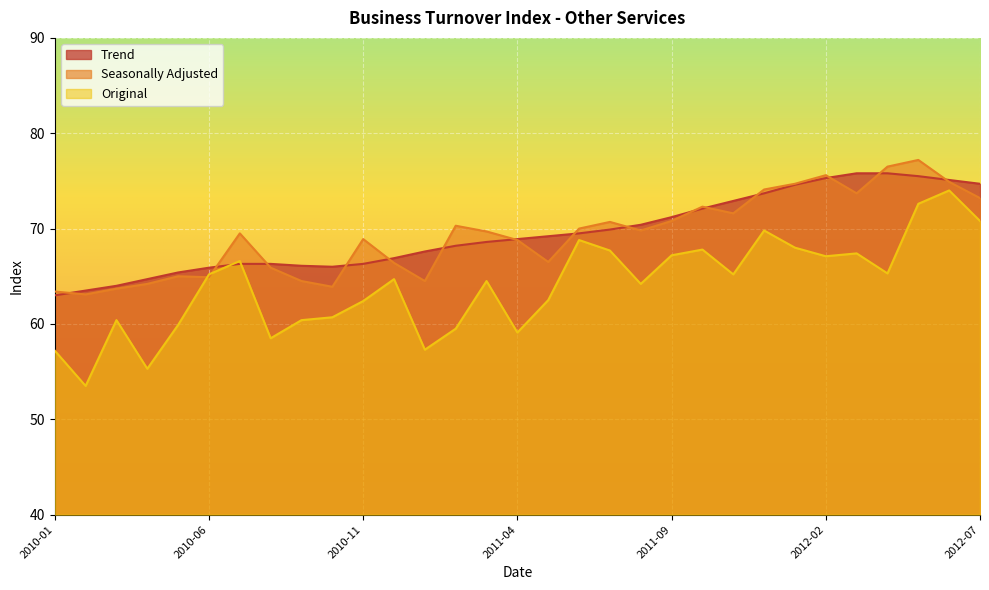

Reading left to right, list all the values displayed in this chart.

Trend: 2010-01=63.0	2010-02=63.5	2010-03=64.0	2010-04=64.7	2010-05=65.4	2010-06=65.9	2010-07=66.3	2010-08=66.3	2010-09=66.1	2010-10=66.0	2010-11=66.3	2010-12=66.9	2011-01=67.6	2011-02=68.2	2011-03=68.6	2011-04=68.9	2011-05=69.2	2011-06=69.5	2011-07=69.9	2011-08=70.4	2011-09=71.2	2011-10=72.1	2011-11=72.9	2011-12=73.7	2012-01=74.6	2012-02=75.3	2012-03=75.8	2012-04=75.8	2012-05=75.5	2012-06=75.1	2012-07=74.7
Seasonally Adjusted: 2010-01=63.4	2010-02=63.1	2010-03=63.7	2010-04=64.2	2010-05=65.0	2010-06=64.9	2010-07=69.5	2010-08=65.9	2010-09=64.5	2010-10=63.9	2010-11=68.9	2010-12=66.4	2011-01=64.5	2011-02=70.3	2011-03=69.7	2011-04=68.8	2011-05=66.5	2011-06=70.0	2011-07=70.7	2011-08=69.8	2011-09=70.8	2011-10=72.3	2011-11=71.6	2011-12=74.1	2012-01=74.7	2012-02=75.6	2012-03=73.7	2012-04=76.5	2012-05=77.2	2012-06=74.9	2012-07=73.2
Original: 2010-01=57.2	2010-02=53.5	2010-03=60.4	2010-04=55.3	2010-05=59.9	2010-06=65.2	2010-07=66.6	2010-08=58.5	2010-09=60.4	2010-10=60.7	2010-11=62.4	2010-12=64.7	2011-01=57.3	2011-02=59.5	2011-03=64.5	2011-04=59.1	2011-05=62.5	2011-06=68.8	2011-07=67.7	2011-08=64.2	2011-09=67.2	2011-10=67.8	2011-11=65.2	2011-12=69.8	2012-01=68.0	2012-02=67.1	2012-03=67.4	2012-04=65.3	2012-05=72.6	2012-06=74.0	2012-07=70.8